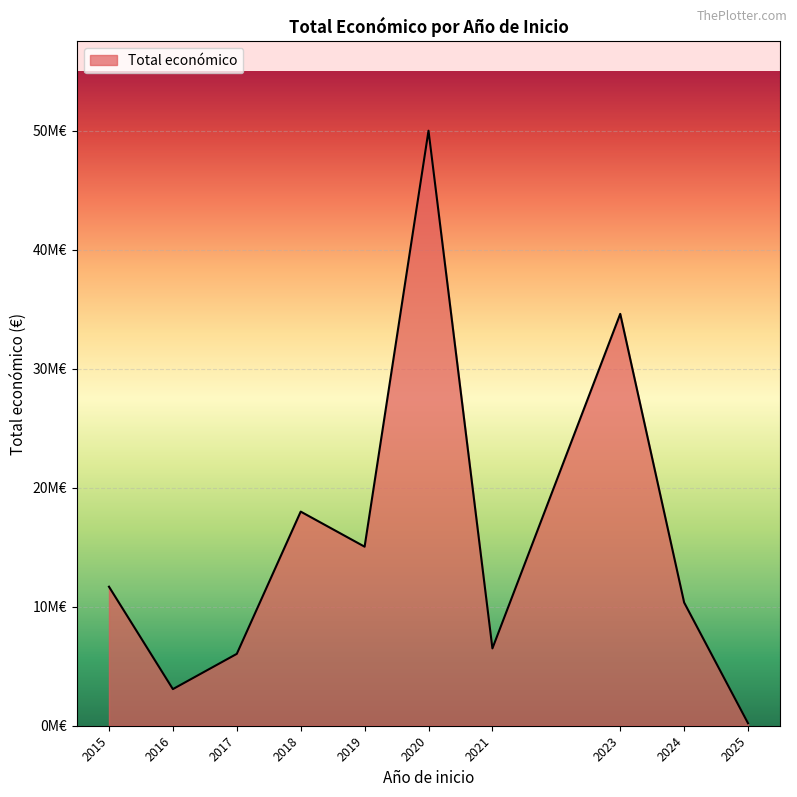

Does the chart have visible grid lines?

Yes